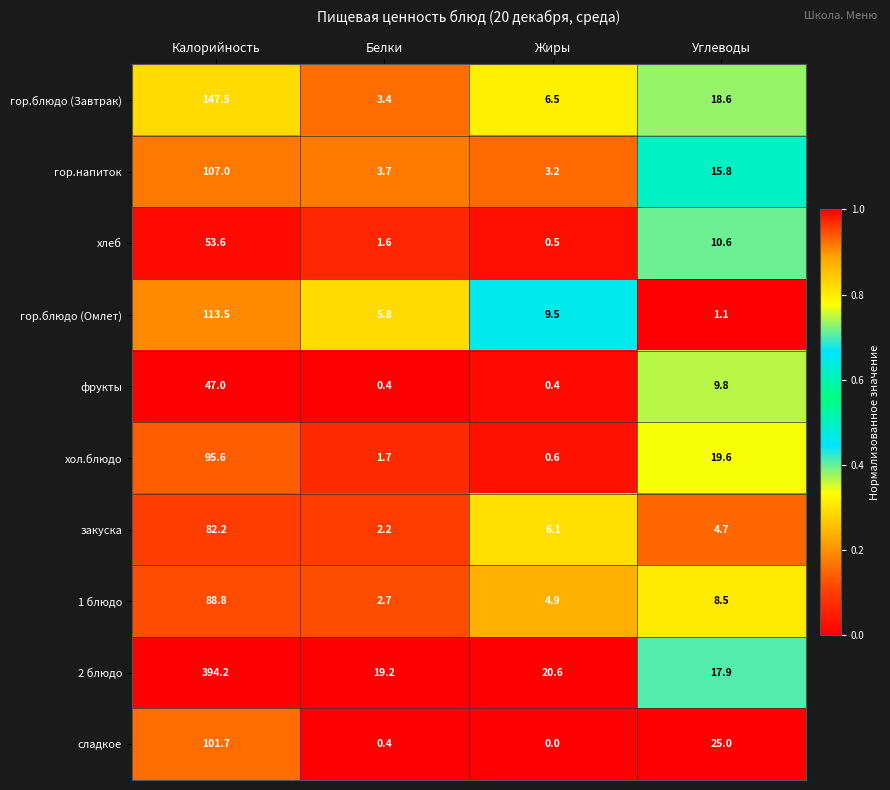

At which category is the sum across all series the highest?

Калорийность